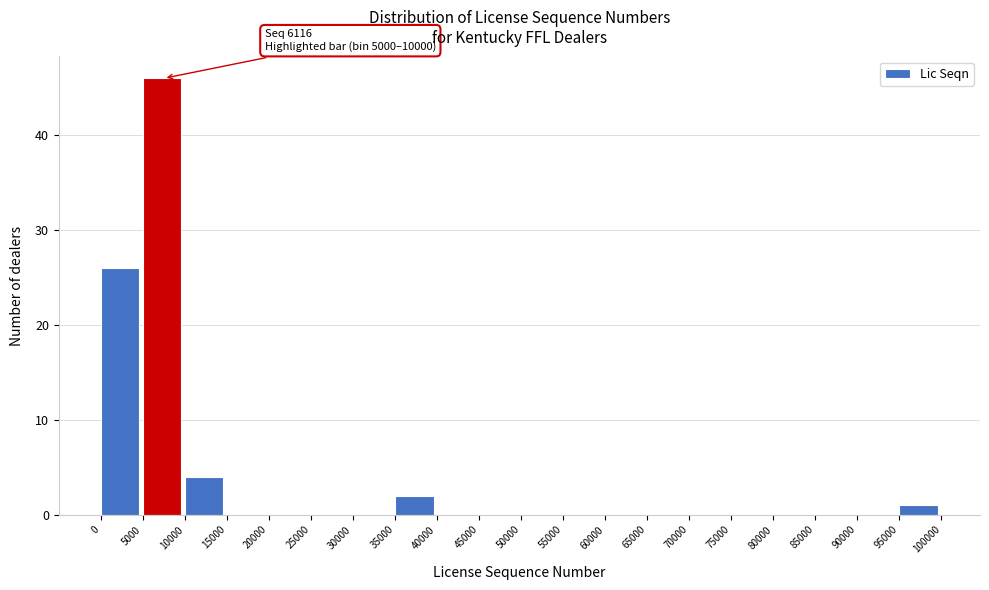

Which range on the x-axis has the tallest bar?

5000 to 10000